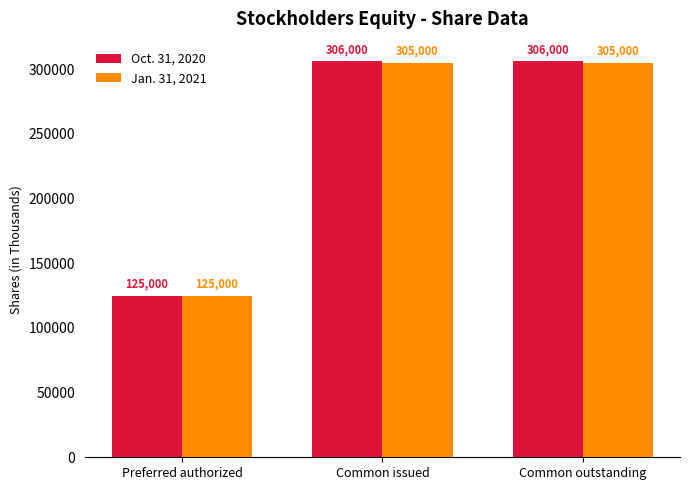

What is the total value across all series at Common outstanding?

611000